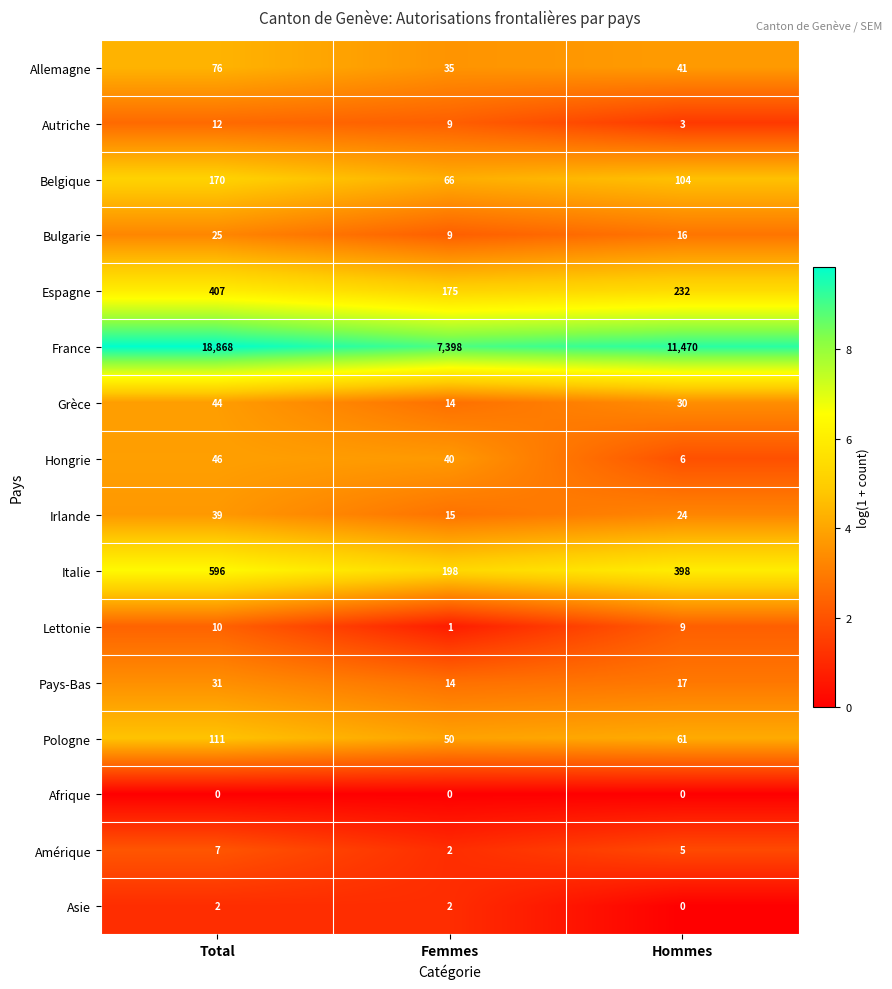

Is it true that Bulgarie equals 16 at Hommes?

True